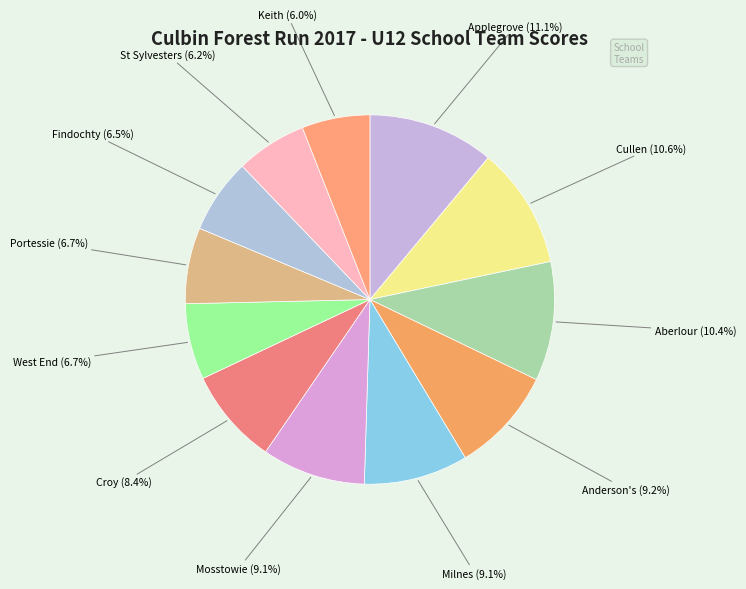

Count the number of slices in the pie.

12